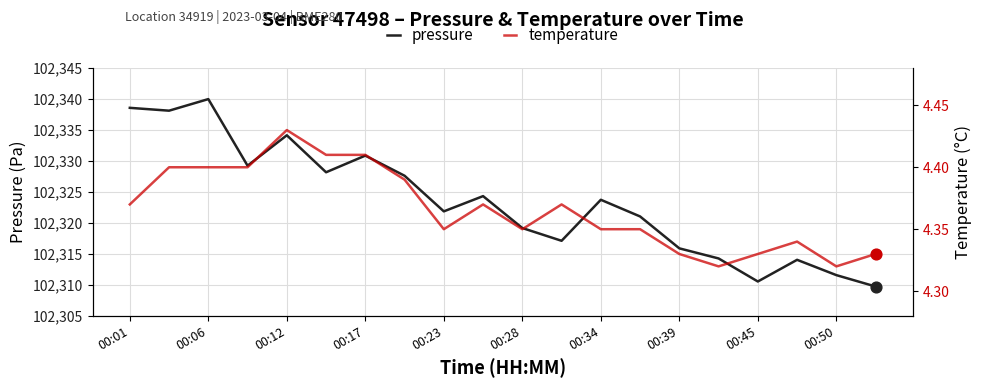

Which series contains the highest Y value?

pressure